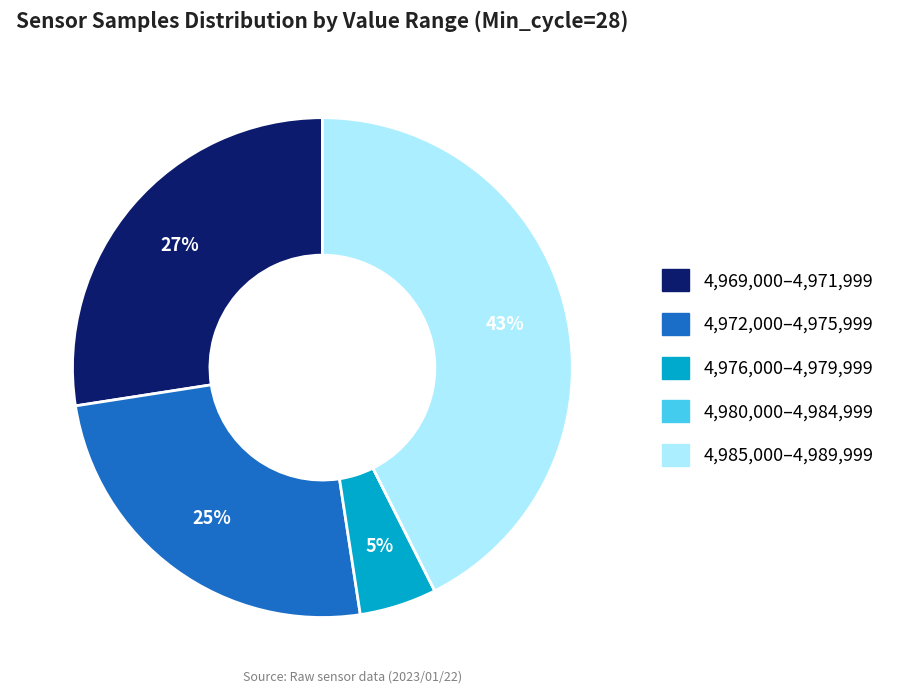

Does any single category account for the majority?

No